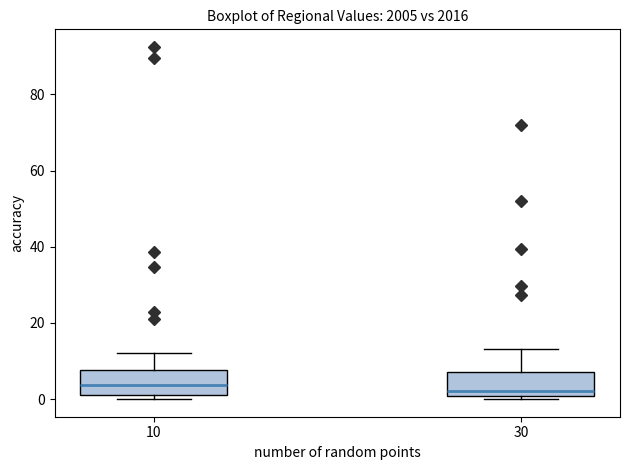

Reading left to right, transcribe this box plot: for each box, give where its median line is, the range the box spans, and where its two whiskers end, as read against the y-axis. The values are not printed on the chart, so give them approximately, as read against the axis.

10: median 4, box 2 to 8, whiskers 0 to 12
30: median 2, box 0 to 8, whiskers 0 (just below the box's lower edge) to 14